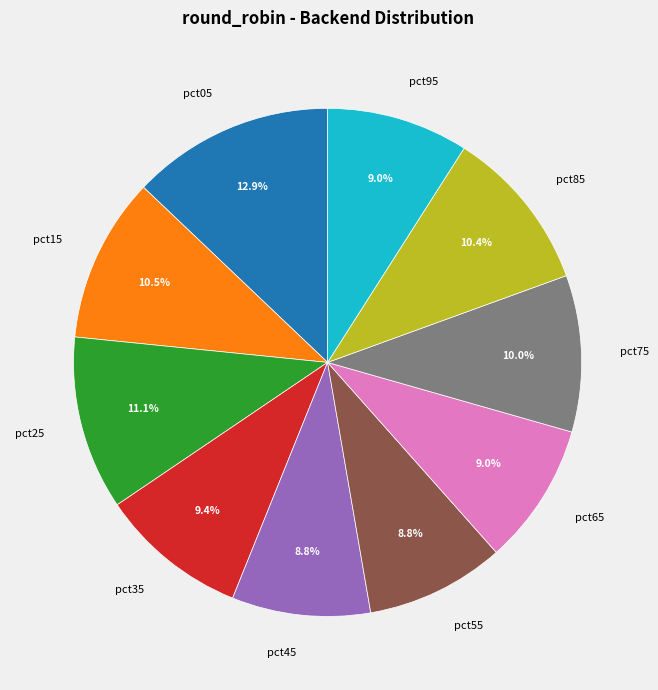

To the nearest percent, what portion does pct35 represent?

9%